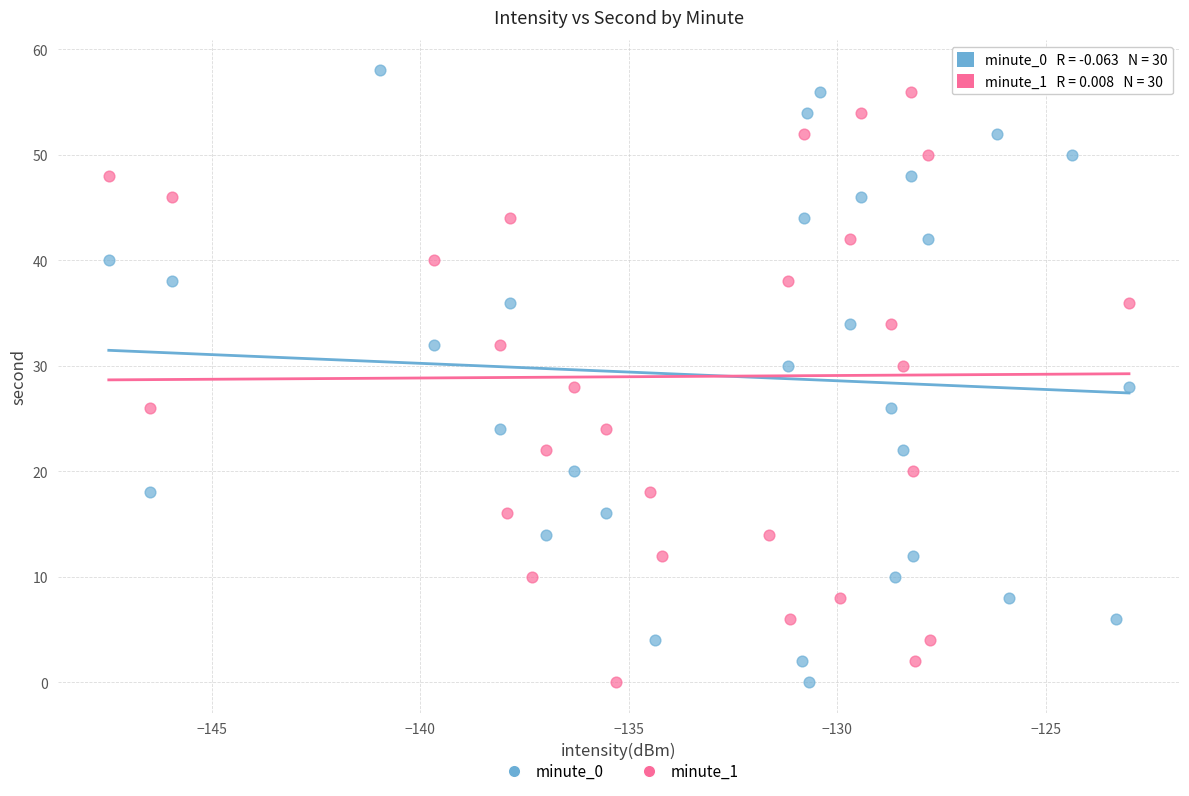

What are all the series names shown in the legend?

minute_0, minute_1